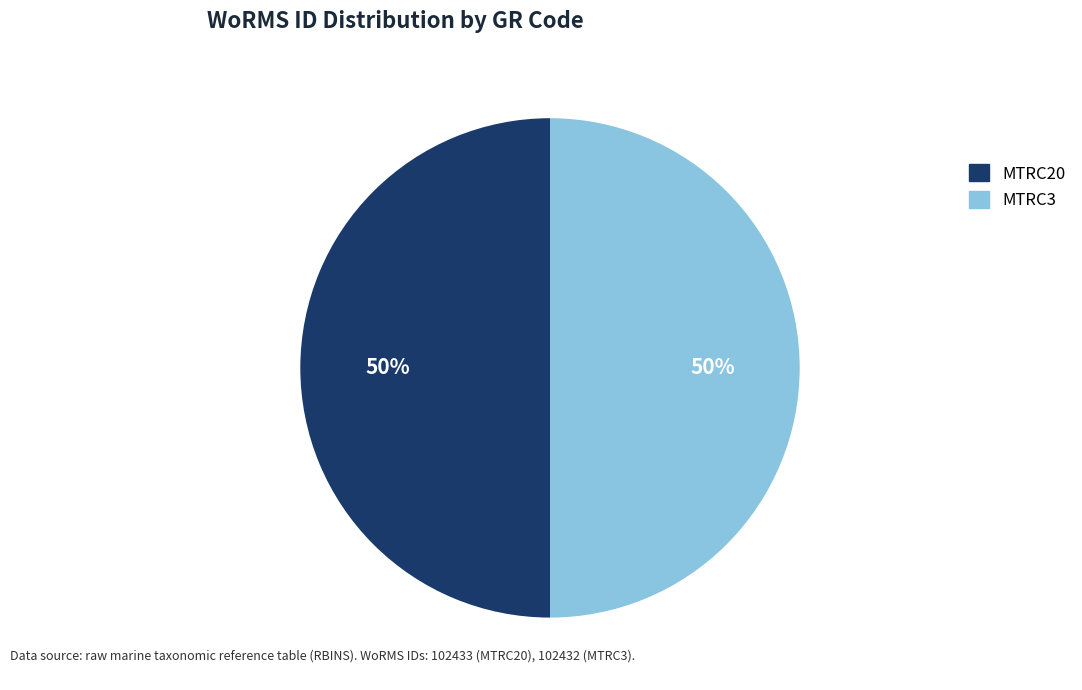

To the nearest percent, what percentage of the pie is MTRC3?

50%